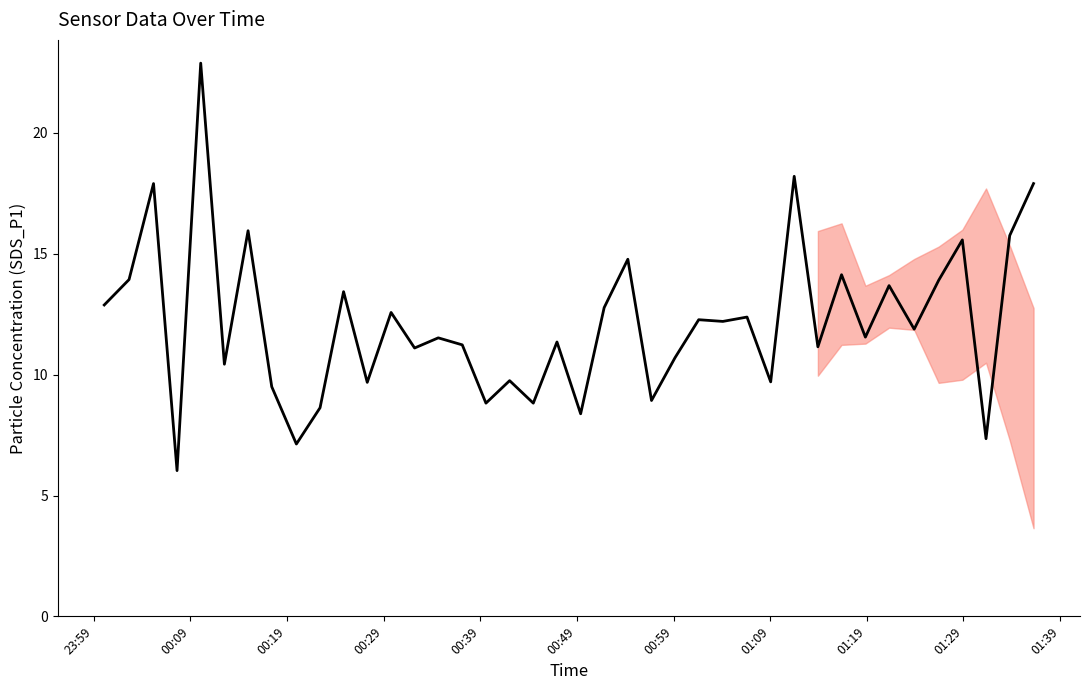

What is the smallest value displayed?

6.0